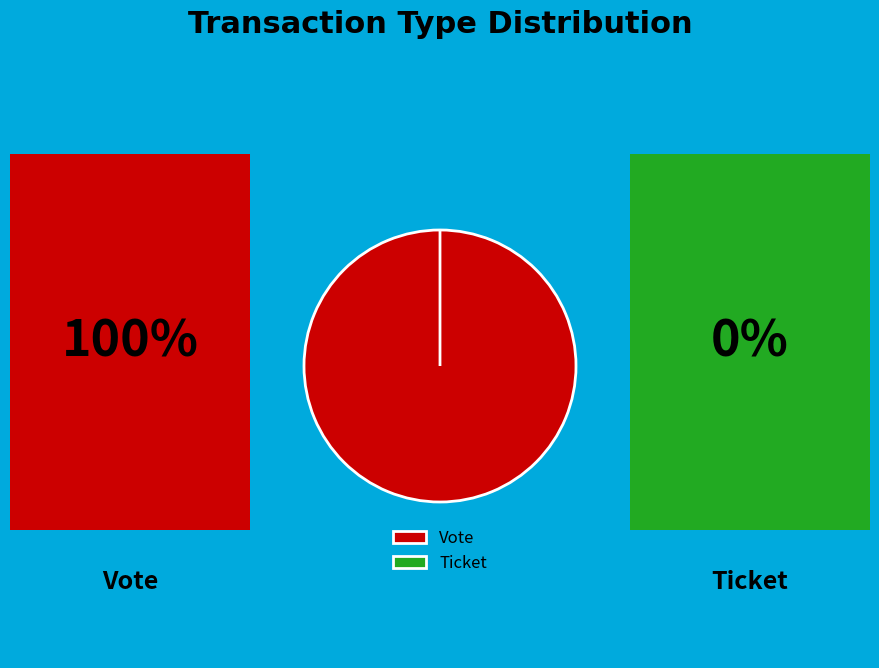

Which slice is the smallest?

Ticket